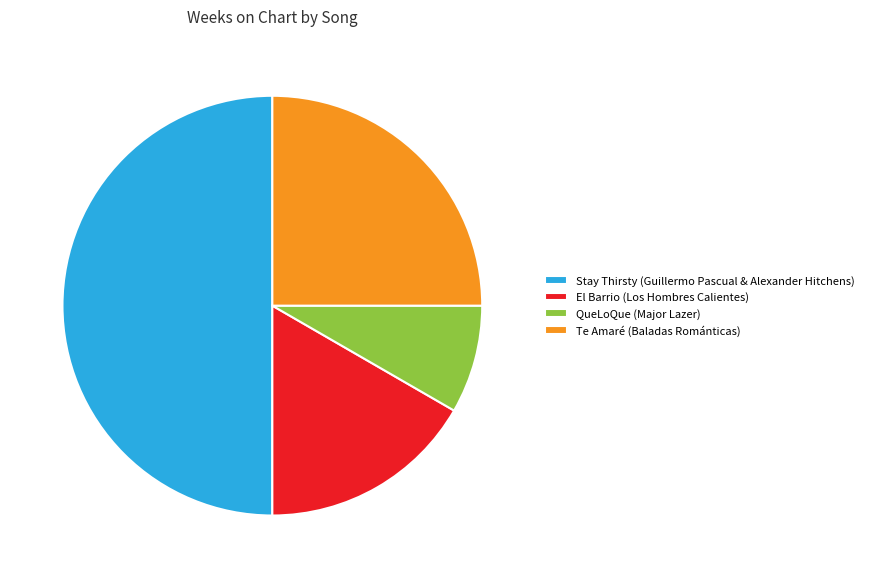

Approximately how many times larger is the value at Te Amaré (Baladas Románticas) compared to El Barrio (Los Hombres Calientes)?

1.5